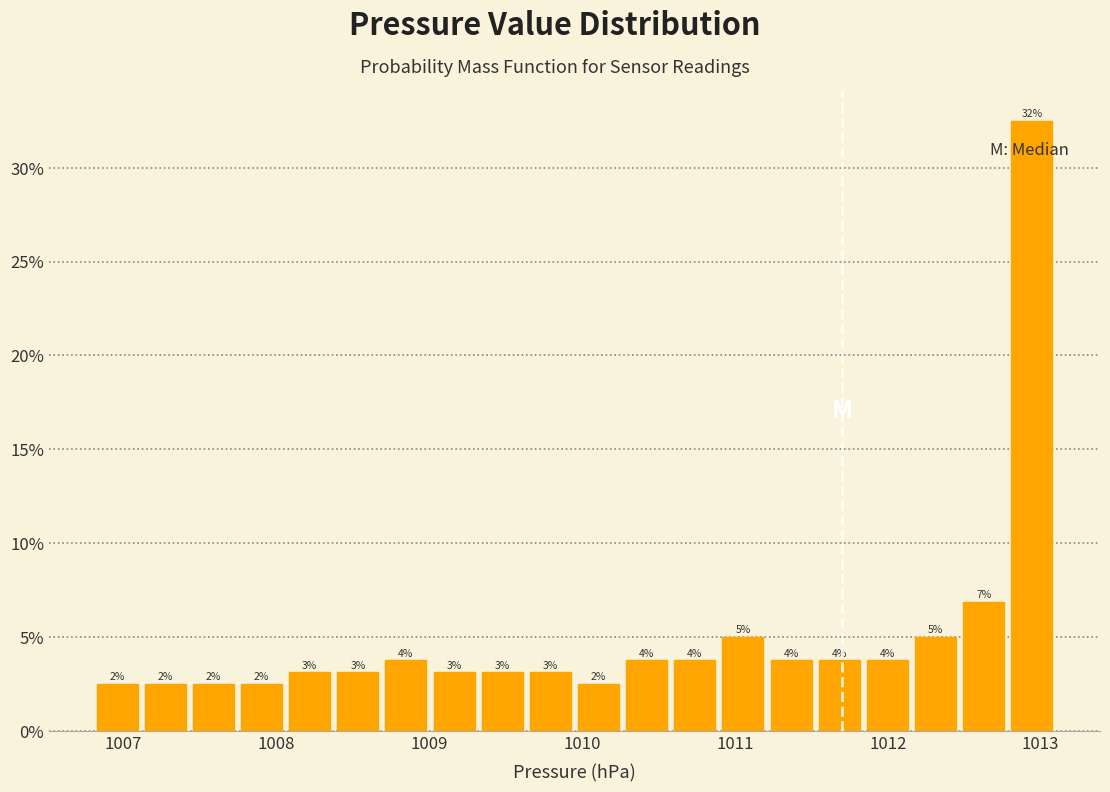

Read against the x-axis, roughly where is the centre of the tallest bar?

1012.9